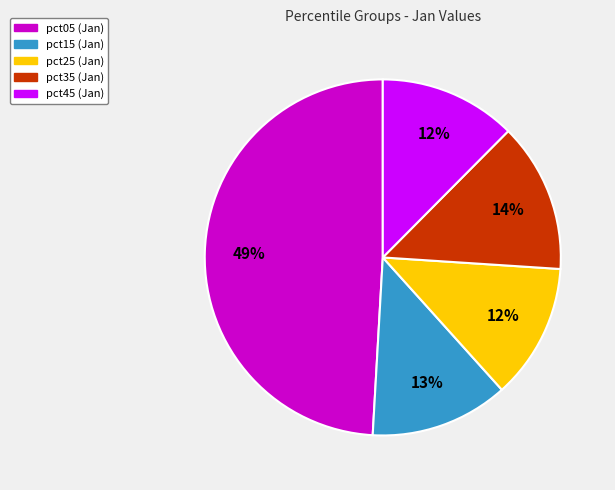

Count the number of slices in the pie.

5